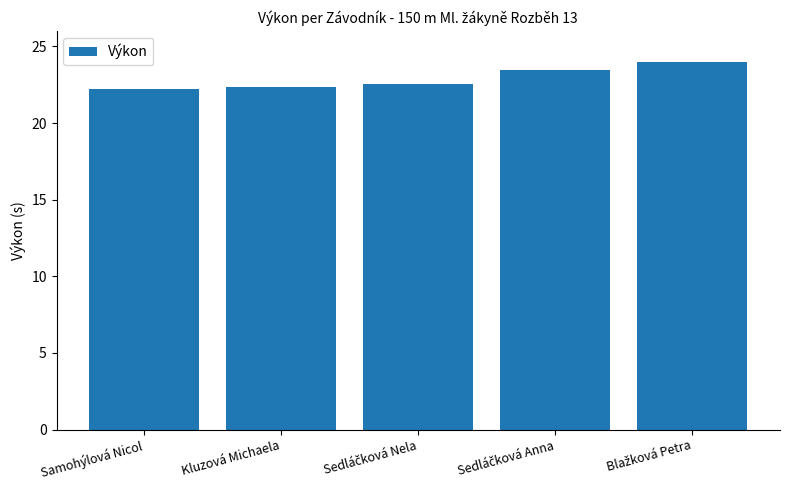

What is the greatest value displayed?

24.0